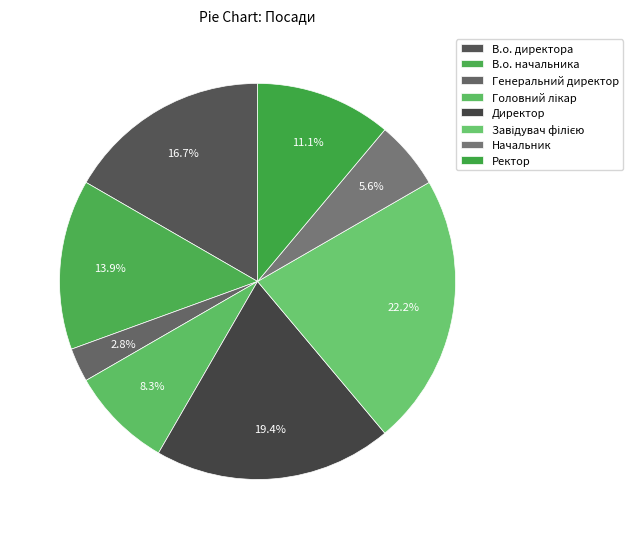

Is there any slice that represents more than half of the pie?

No